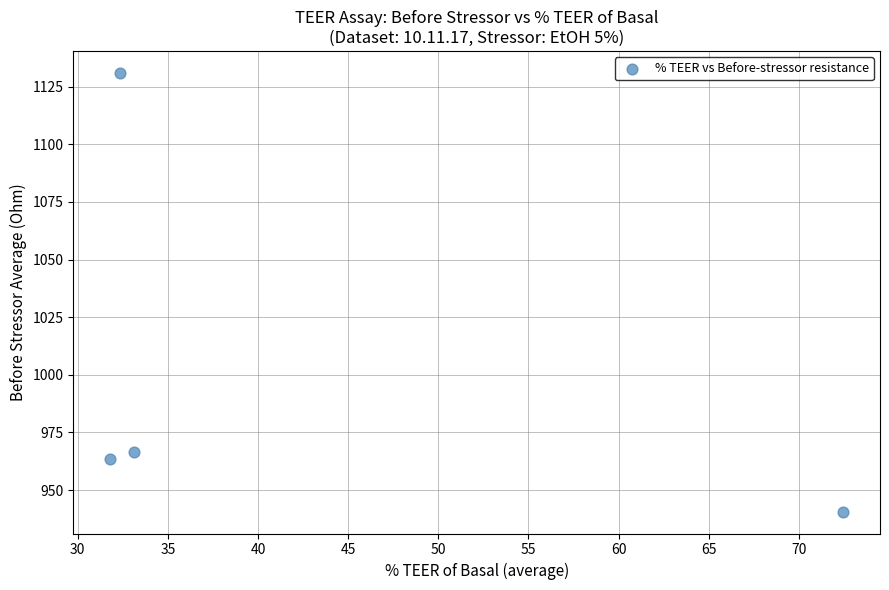

What is the average X value?

42.4